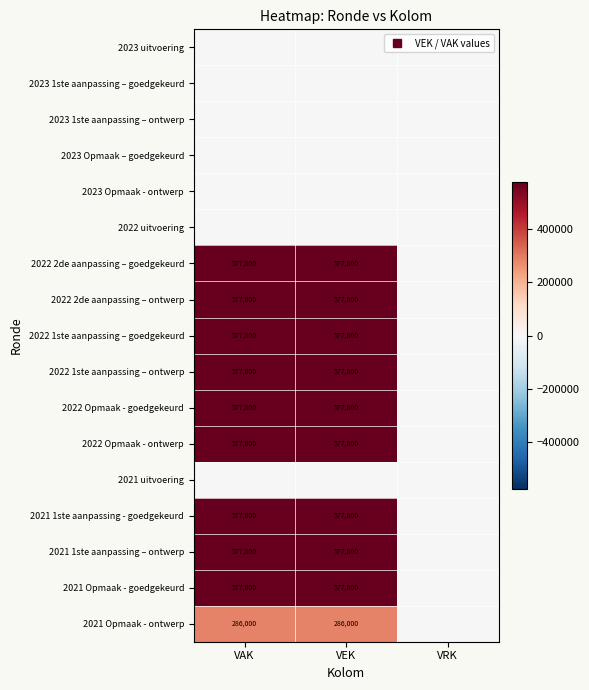

At which category is the sum across all series the highest?

VAK